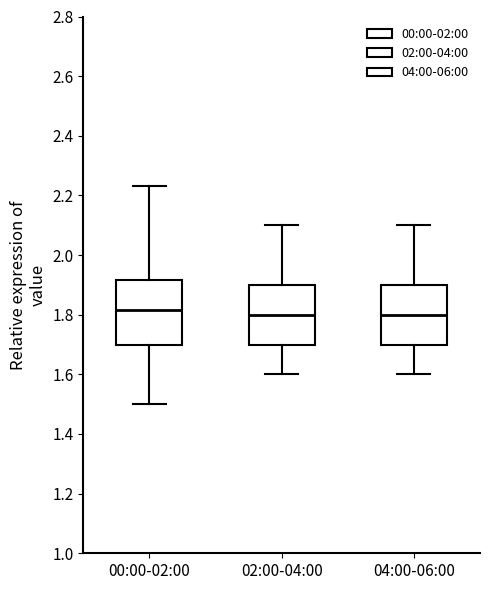

Reading left to right, read every box against the y-axis: the position of its median line, the range the box covers, and the ends of its whiskers. The values are not printed on the chart, so give them approximately, as read against the axis.

00:00-02:00: median 1.82, box 1.70 to 1.92, whiskers 1.50 to 2.24
02:00-04:00: median 1.80, box 1.70 to 1.90, whiskers 1.60 to 2.10
04:00-06:00: median 1.80, box 1.70 to 1.90, whiskers 1.60 to 2.10